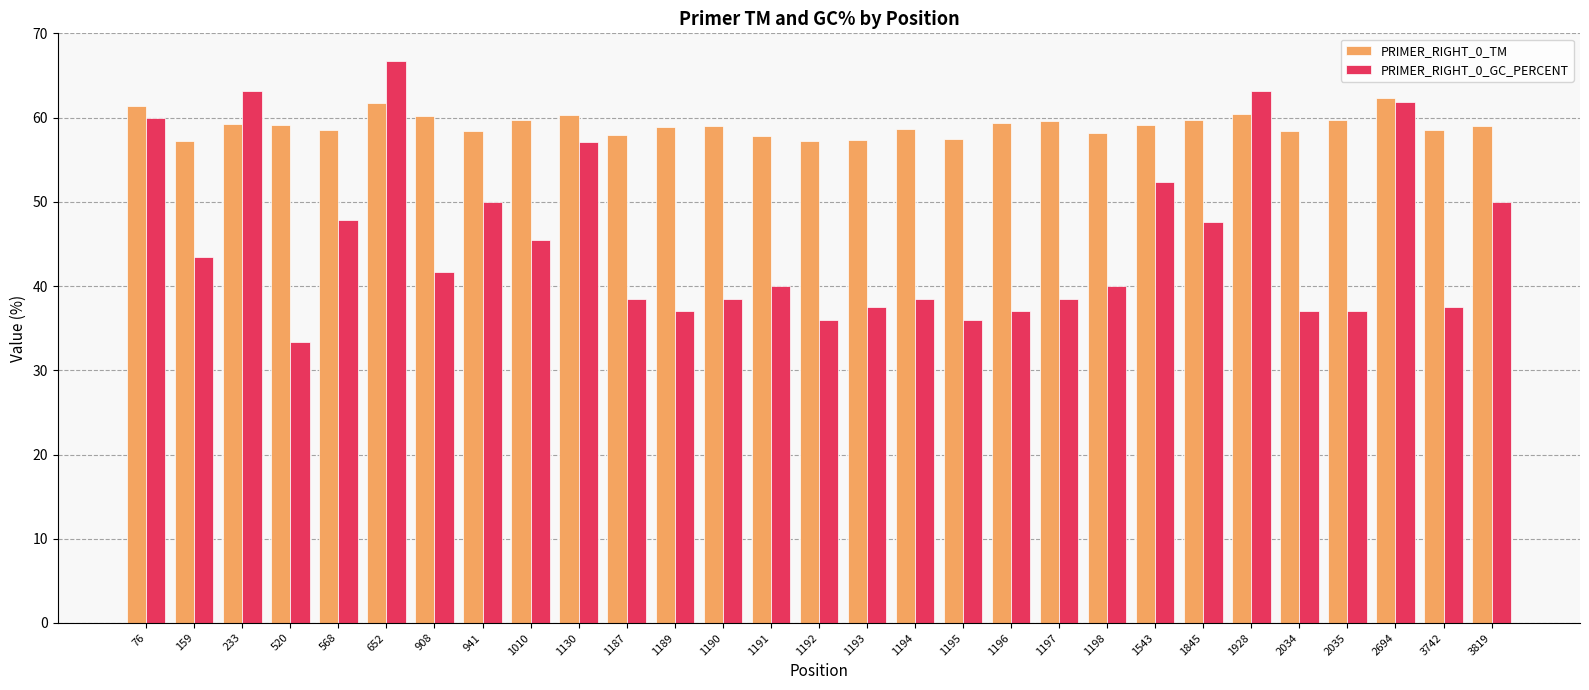

What is the difference between the PRIMER_RIGHT_0_GC_PERCENT values at 1194 and 568?

9.4